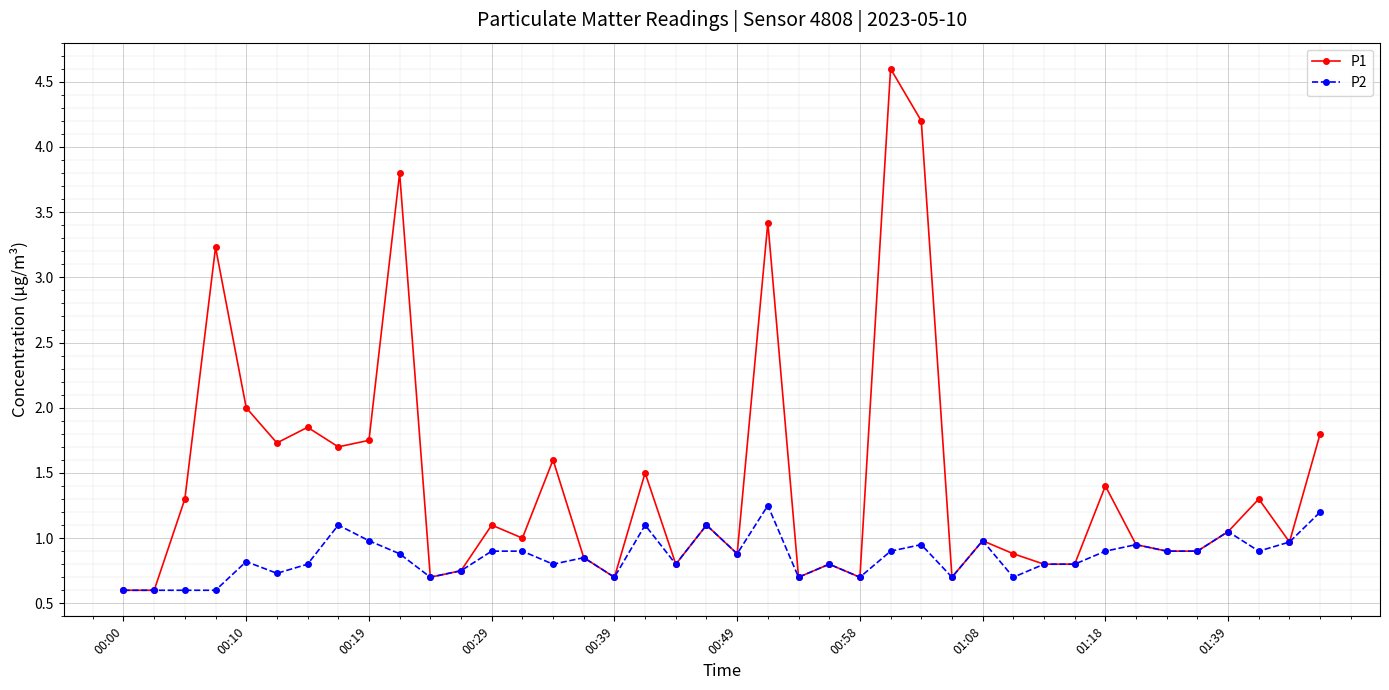

What is the difference between the maximum and second lowest values in the P1 series?

4.0